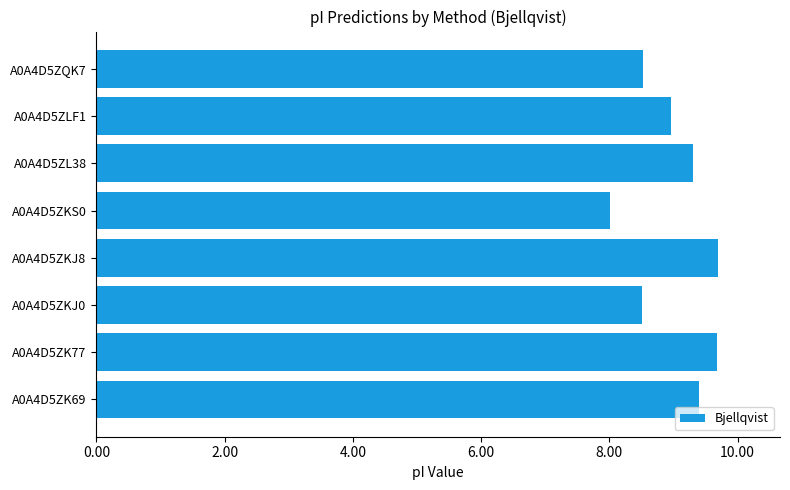

What is the greatest value displayed?

9.7